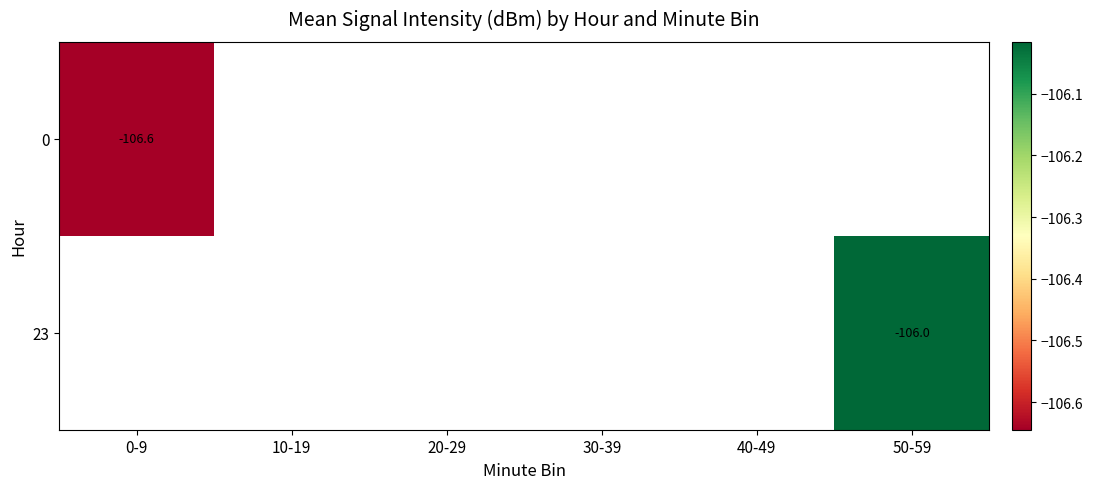

True or false: 23 has a value of -106.0 at 50-59.

True